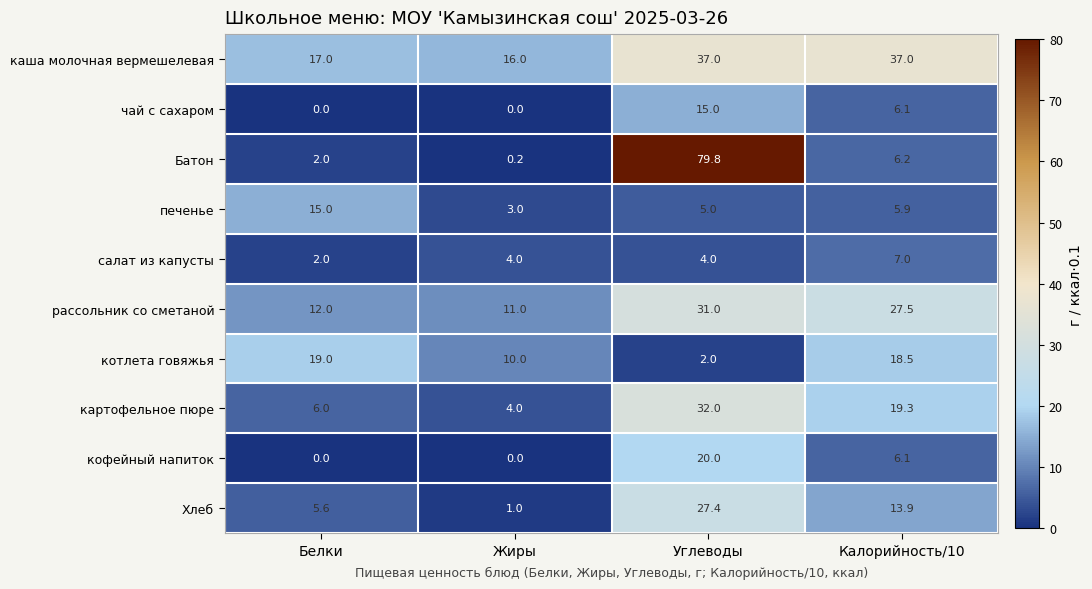

Where is печенье nearest to the value 9?

Калорийность/10